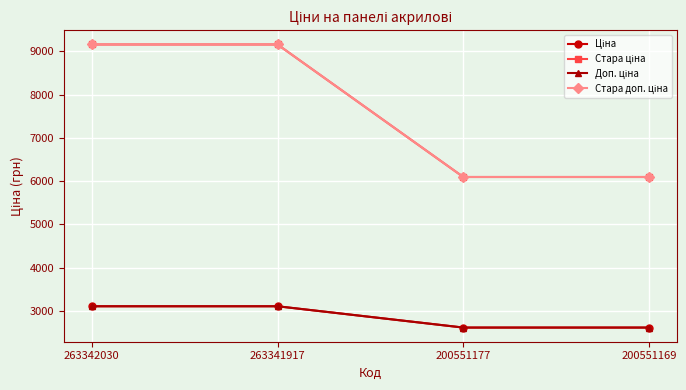

Is this an area chart (filled region under the line)?

No